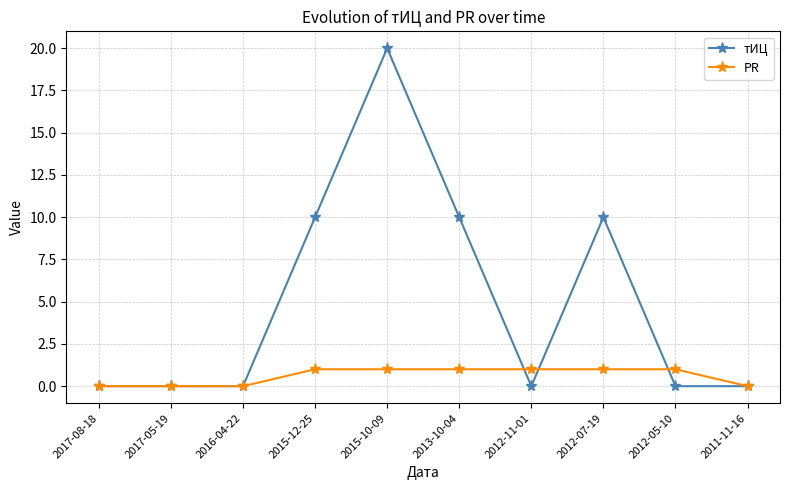

What is the spread (max minus min) of values at 2013-10-04?

9